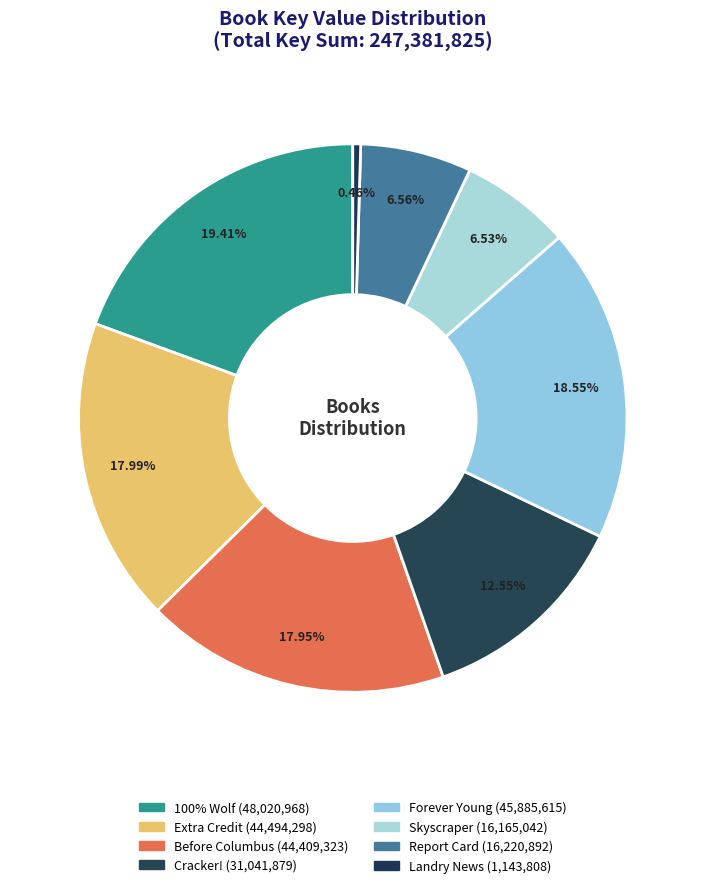

To the nearest percent, what is the combined percentage of Extra Credit and Landry News?

18%